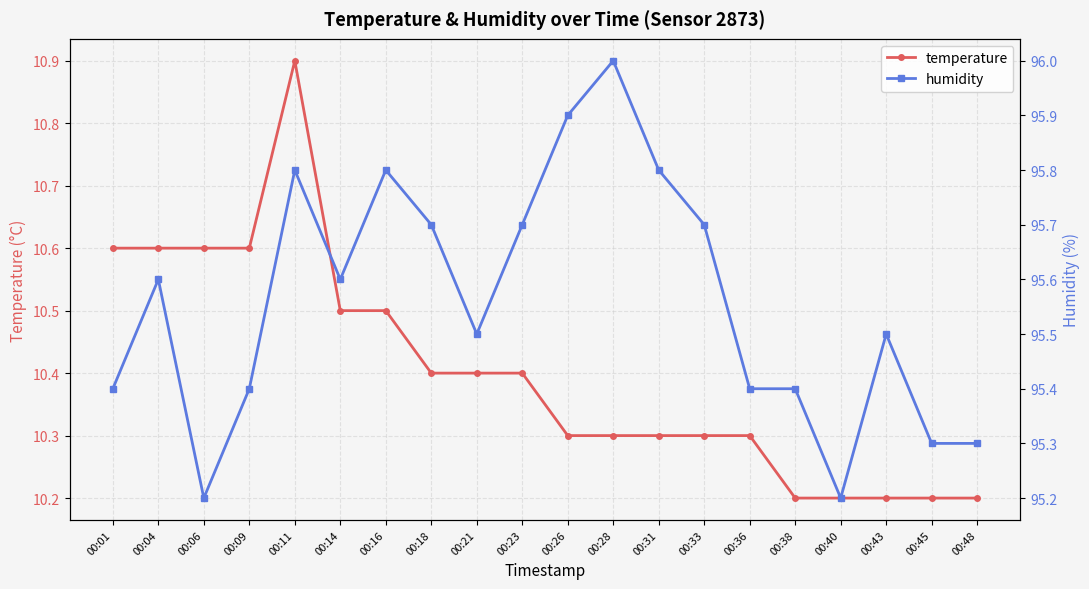

What is the difference between the temperature values at 00:33 and 00:14?

0.2